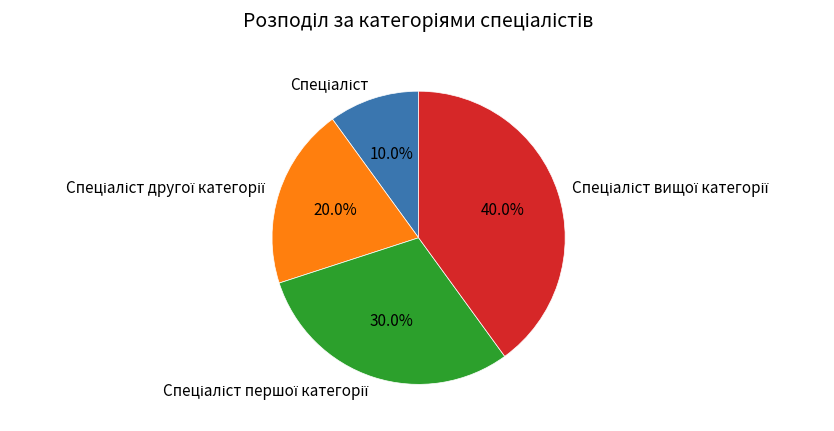

Is there a majority slice in this chart?

No